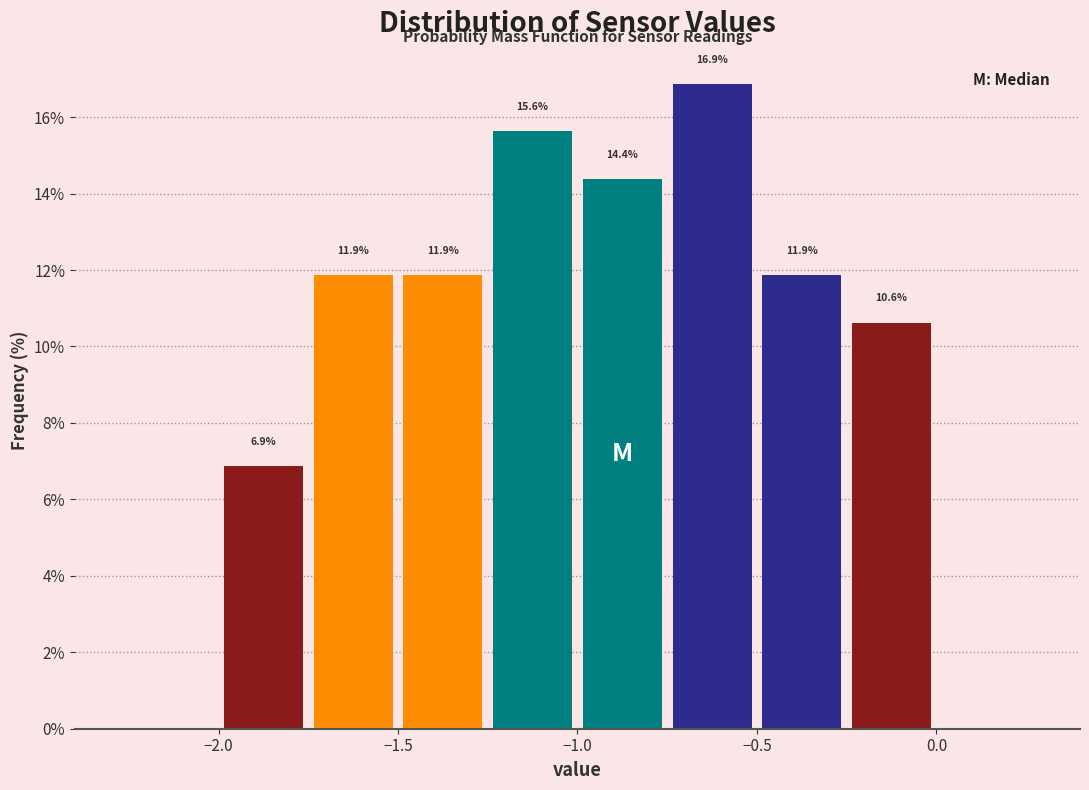

Over which range of the x-axis is the bar tallest?

-0.75 to -0.50